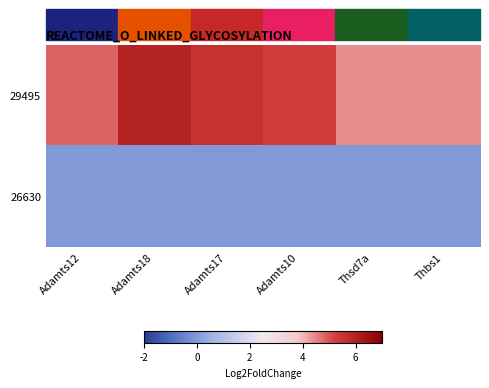

List the series in order of their peak value, lowest first.

26630, 29495